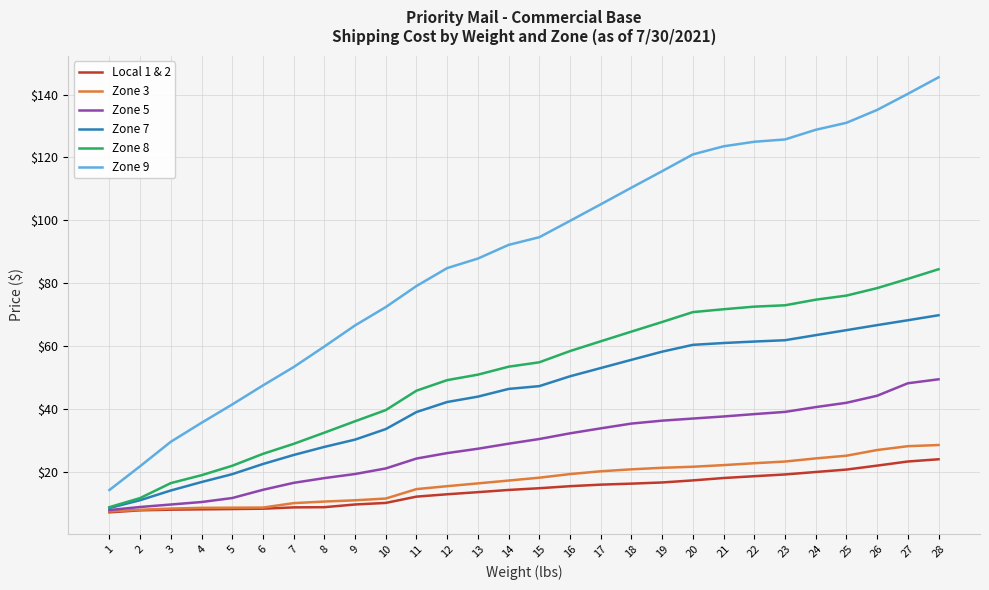

What is the spread (max minus min) of values at 4?

27.5